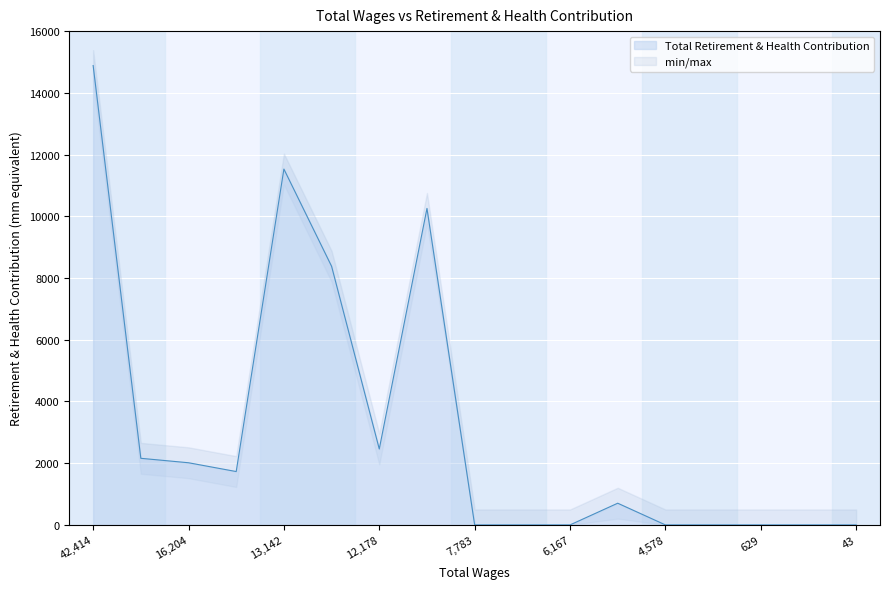

The Total Retirement & Health Contribution series shows 0 at 7,783. True or false?

True